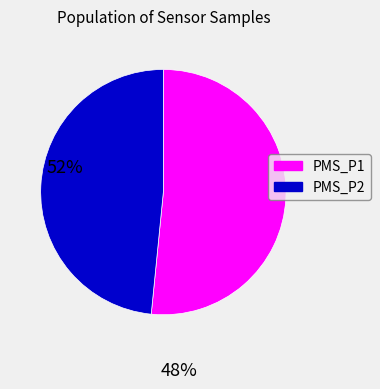

True or false: PMS_P2 accounts for 48% of the total.

True